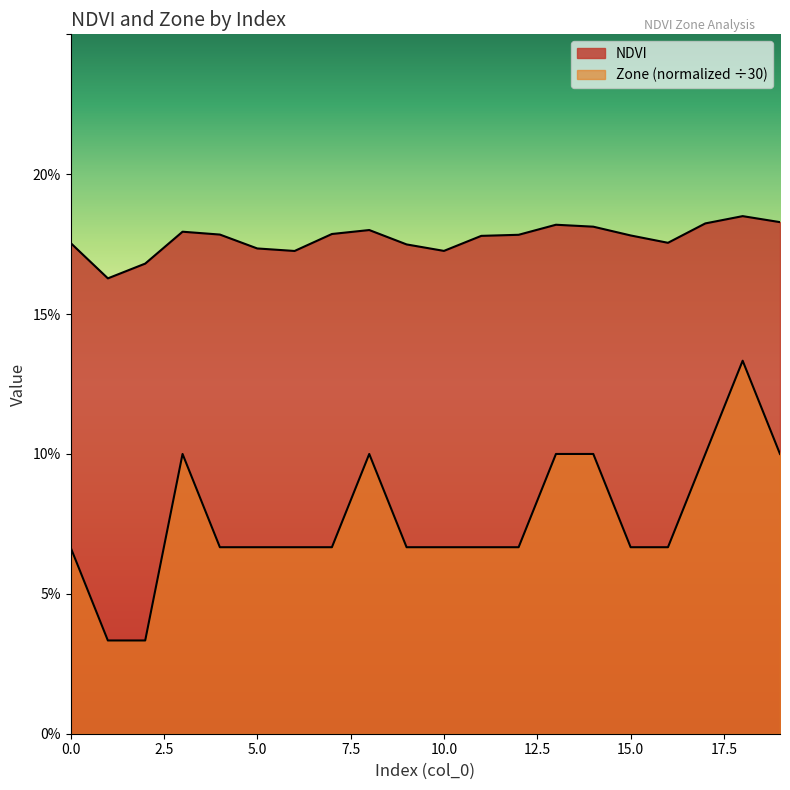

Where is Zone nearest to the value 0?

1